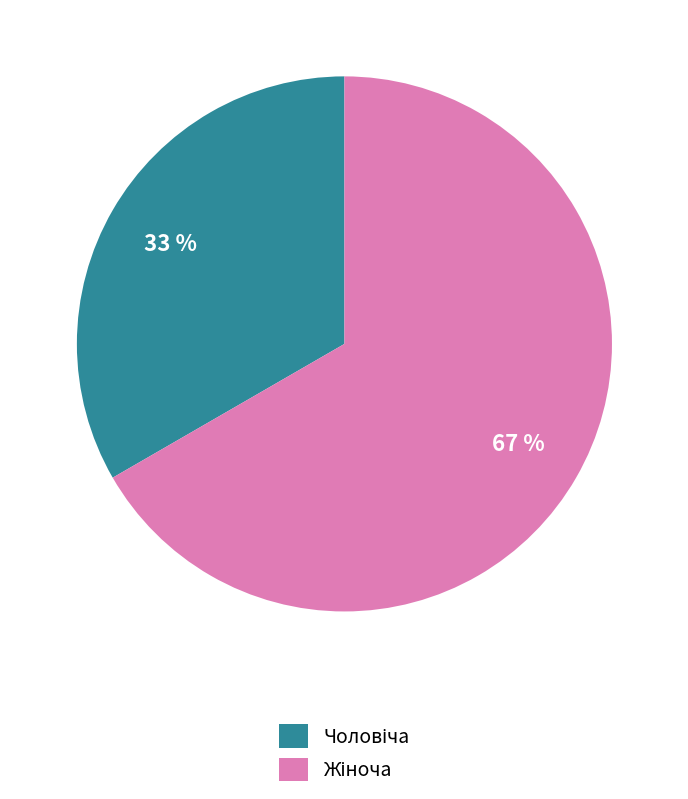

Is there a majority slice in this chart?

Yes